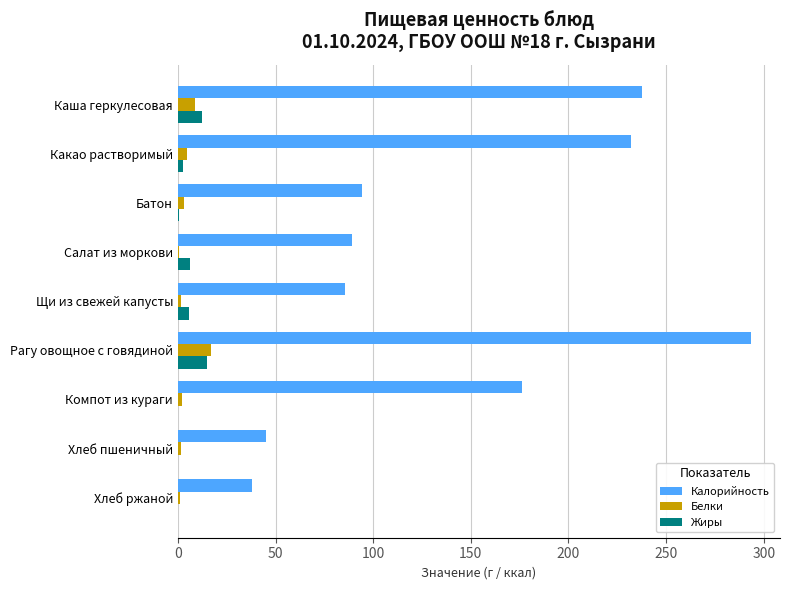

At which label does Калорийность reach its peak?

Рагу овощное с говядиной